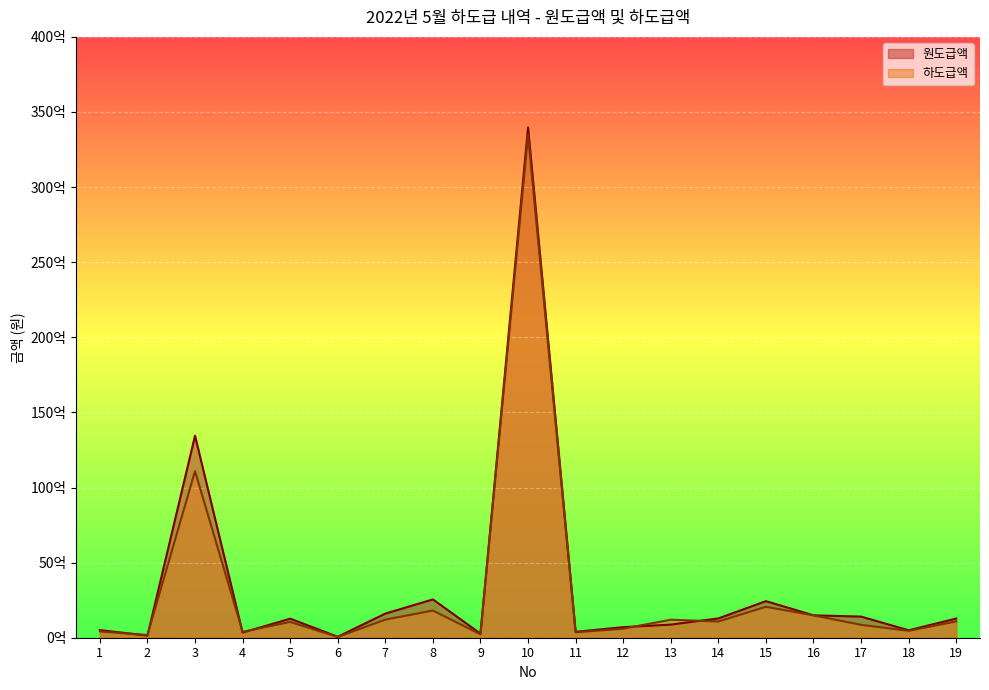

At which category is the sum across all series the highest?

10